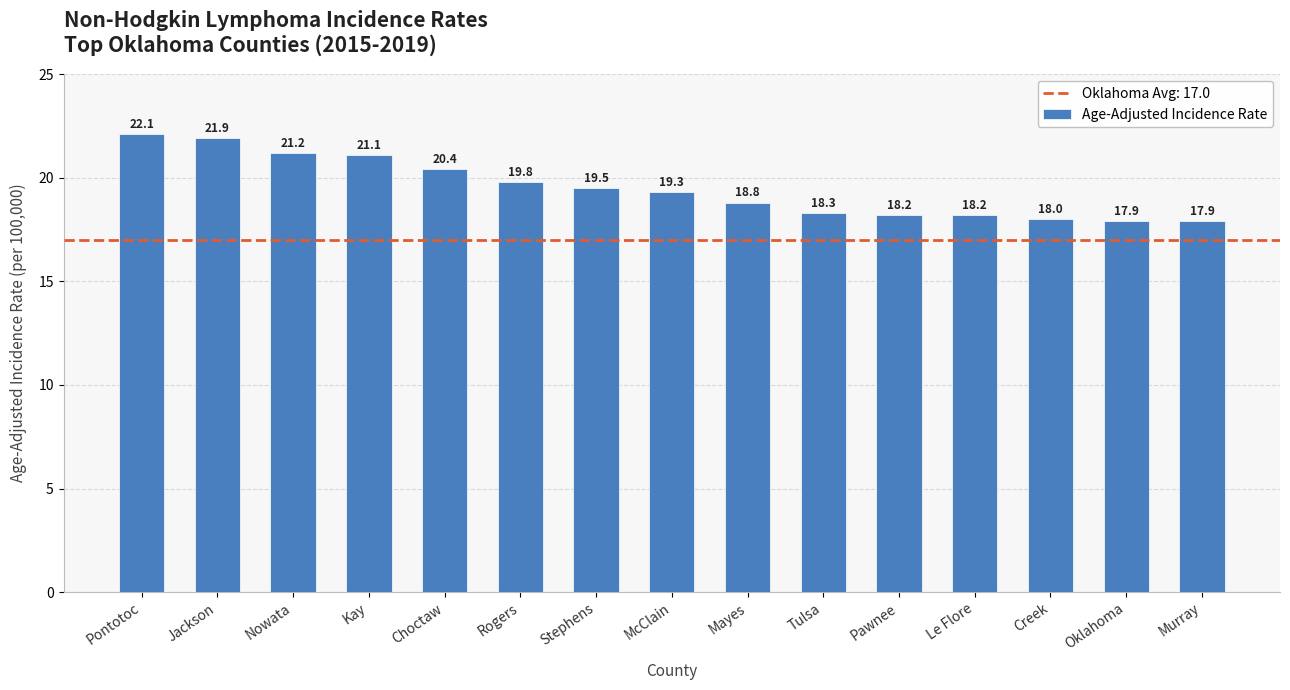

What is the value of the 11th bar from the left?

18.2